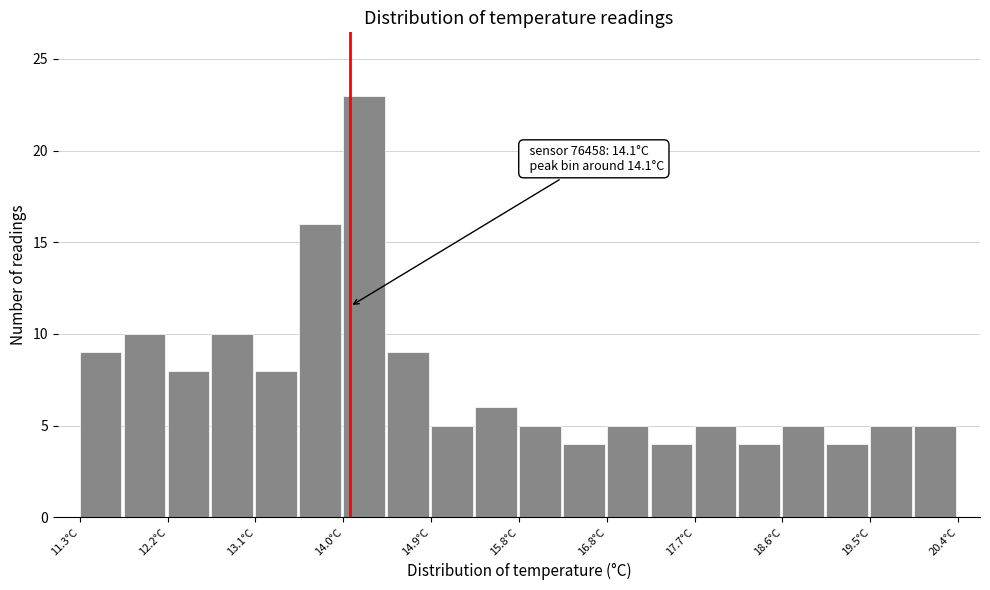

Over which range of the x-axis is the bar tallest?

14.0 to 14.5